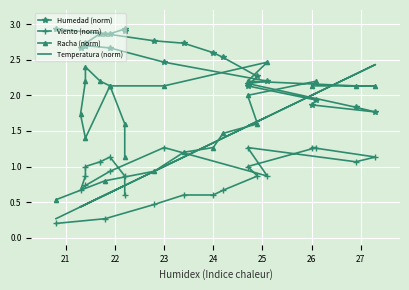

What is the value of the Humedad (norm) point at the 15th from the left?

2.5